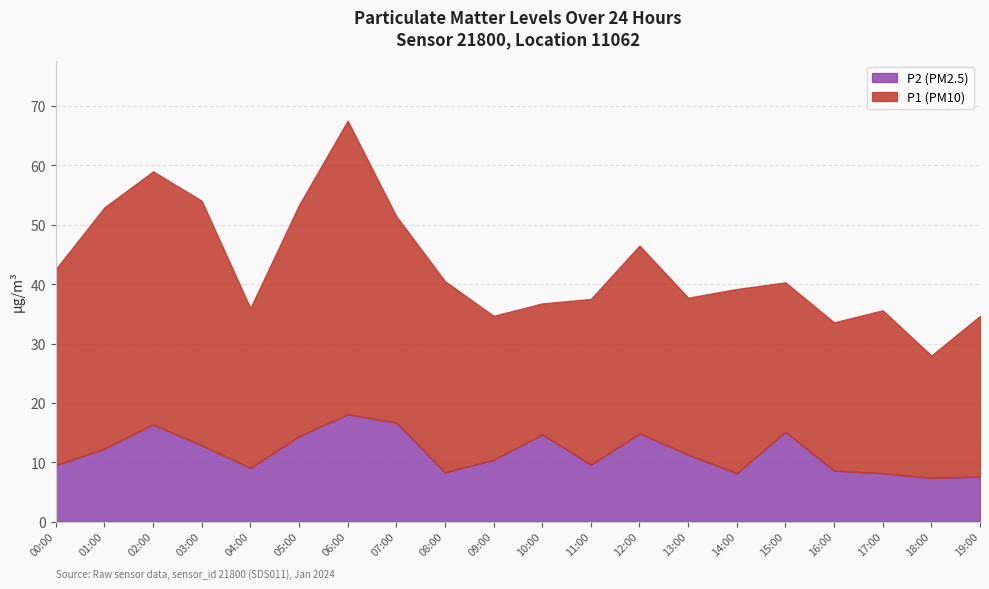

At which category is the sum across all series the highest?

06:00